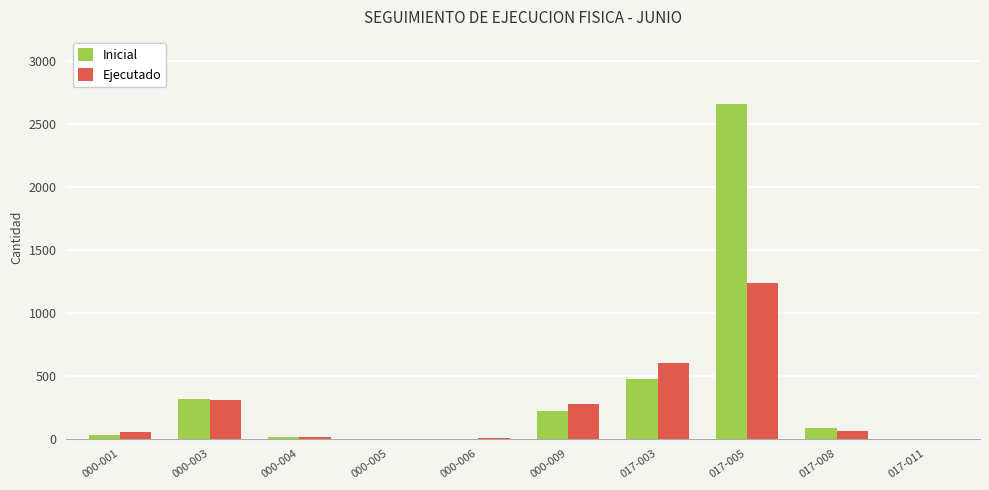

The Ejecutado series shows 1238 at 017-005. True or false?

True